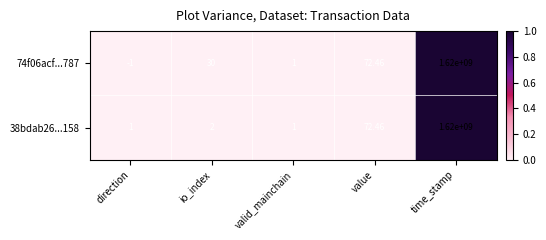

Rank the categories by 74f06acf...787 value from highest to lowest.

time_stamp, value, io_index, valid_mainchain, direction